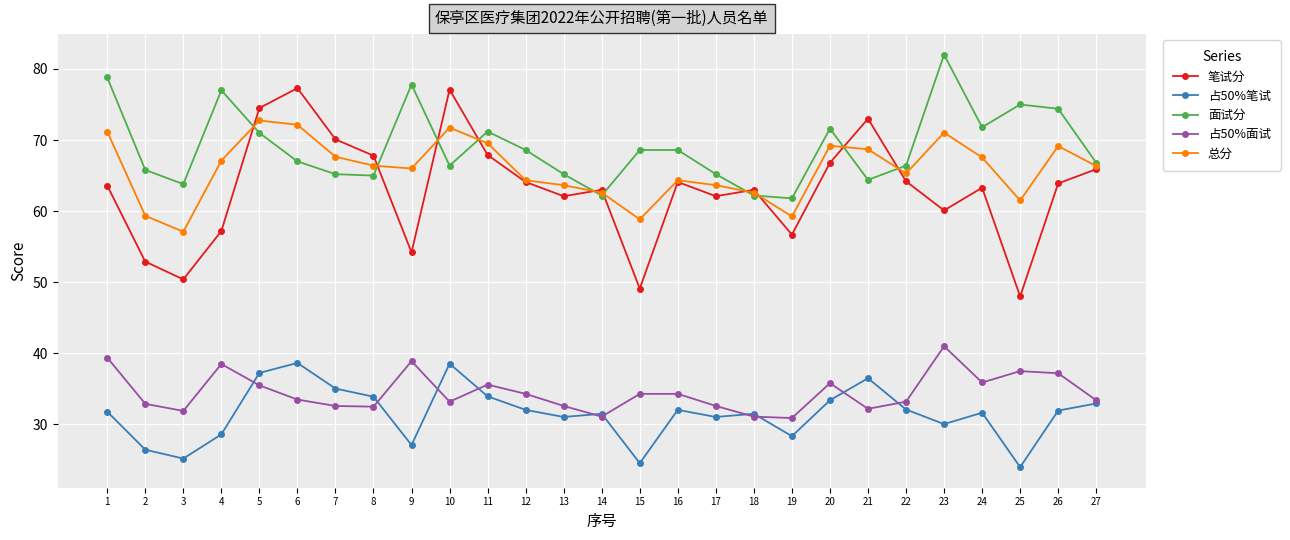

At which category does 面试分 reach its first local valley?

3